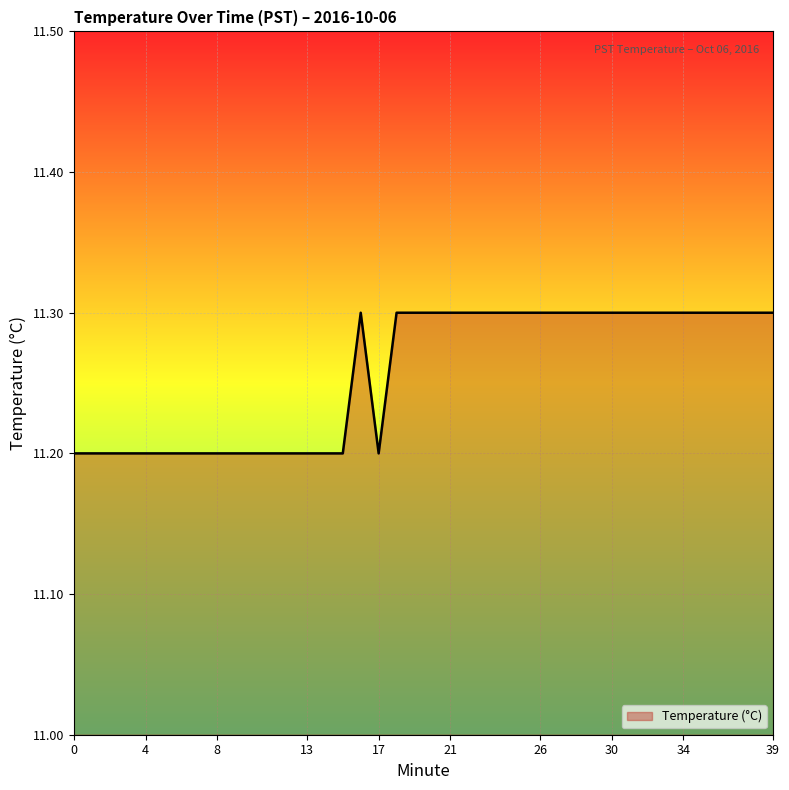

What is the smallest value displayed?

11.2